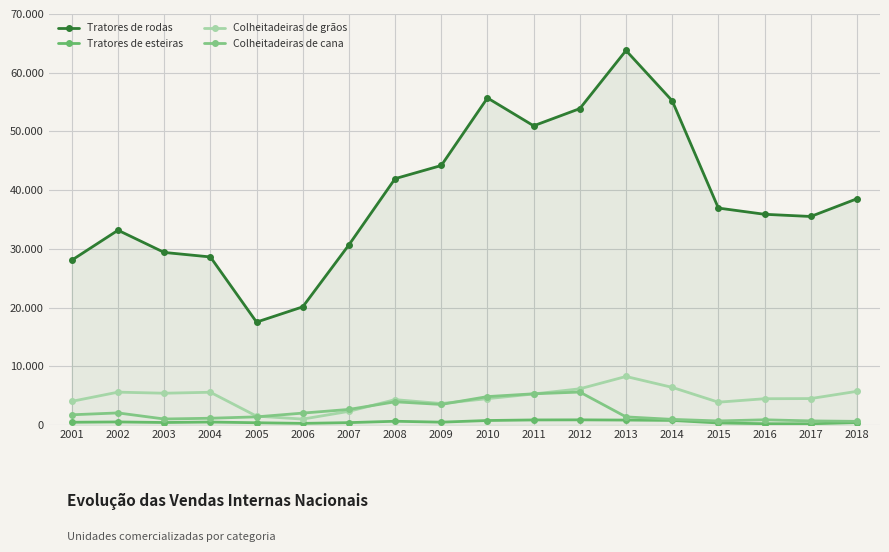

True or false: Colheitadeiras de cana and Colheitadeiras de grãos intersect in this chart.

True